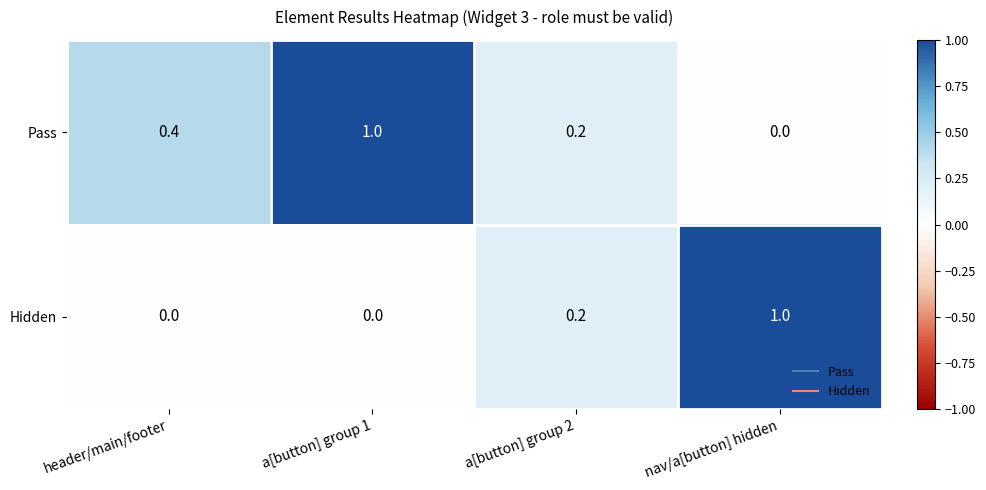

The value of Pass at a[button] group 1 is 0.7. True or false?

False